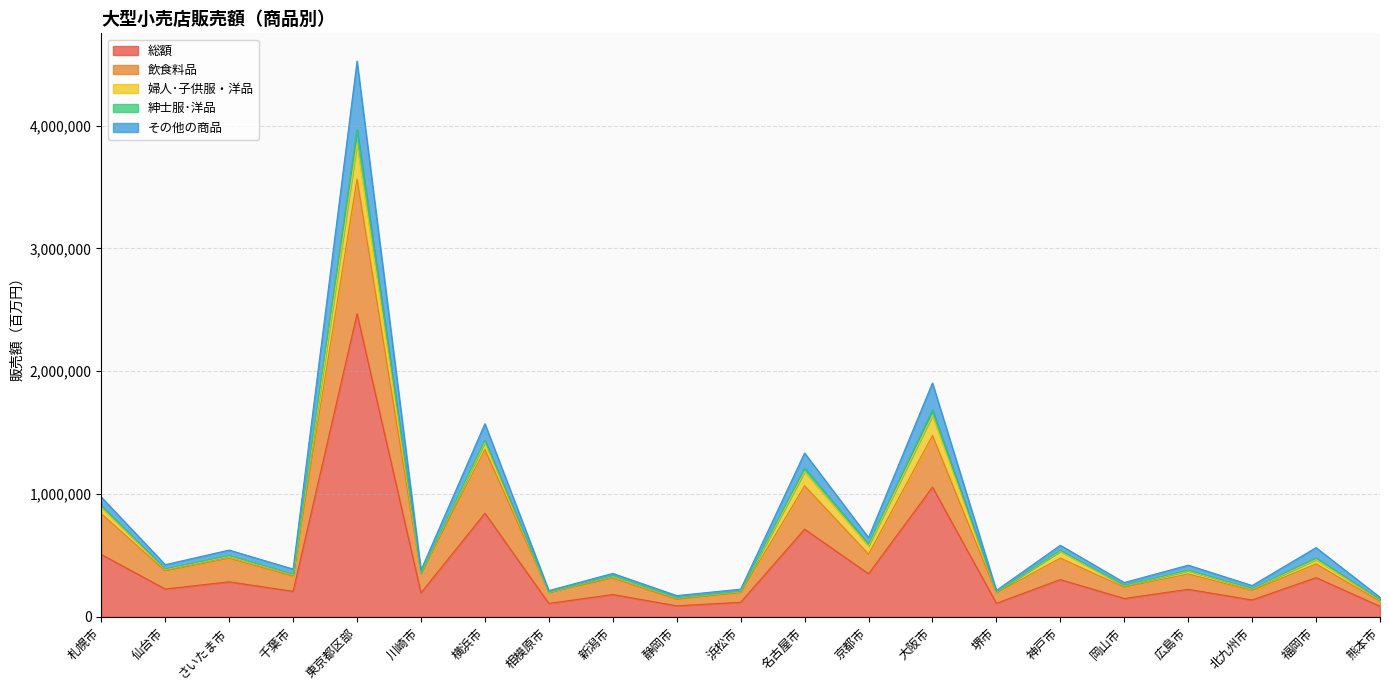

Where is 総額 nearest to the value 1277016?

大阪市